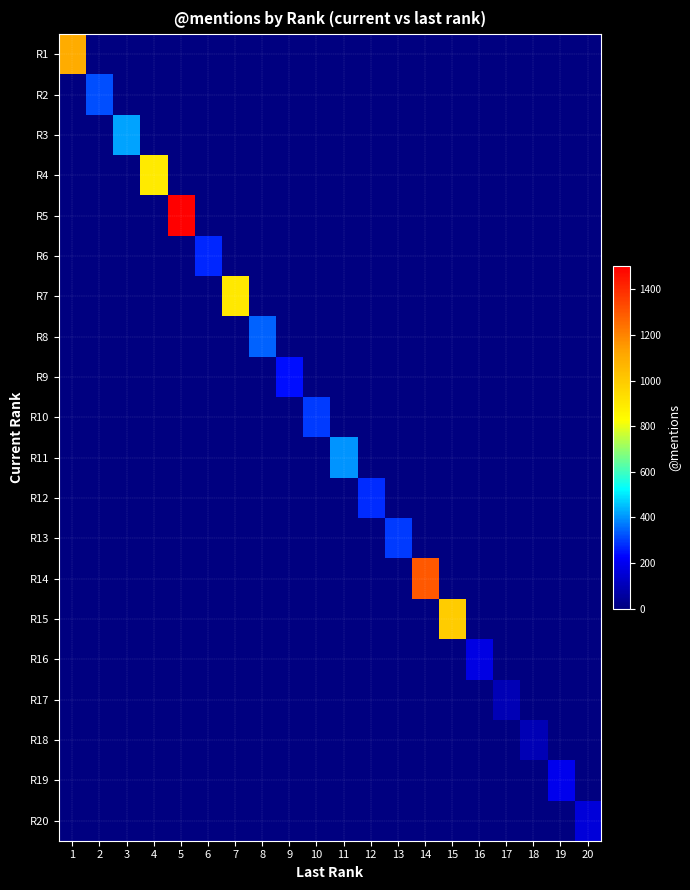

What is the total value across all series at 10?

295